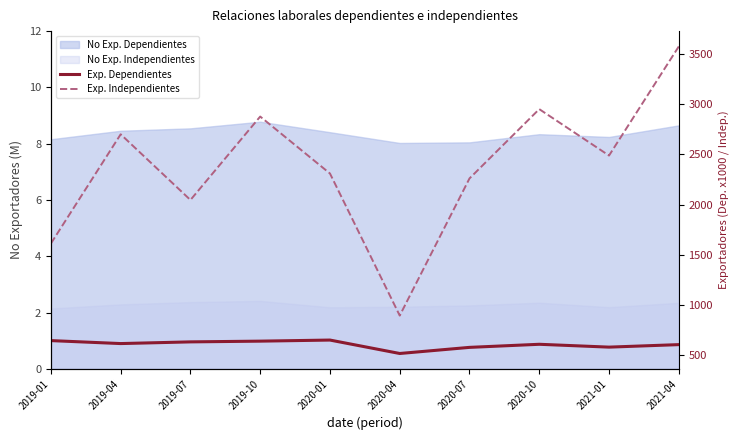

At which label does Exp. Dependientes first exceed 613?

2019-01